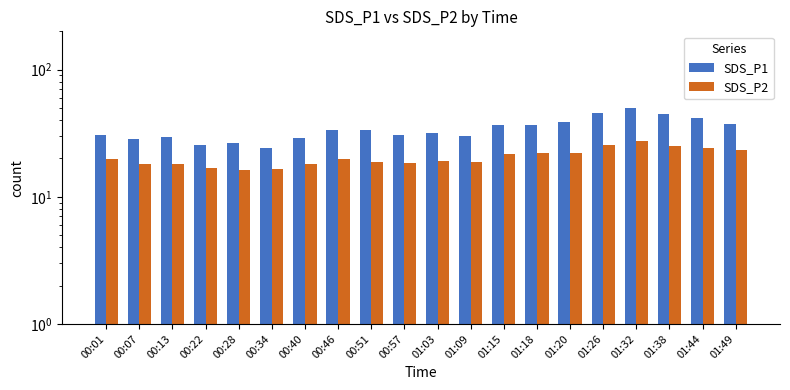

Which series changed the most between 01:09 and 01:18?

SDS_P1